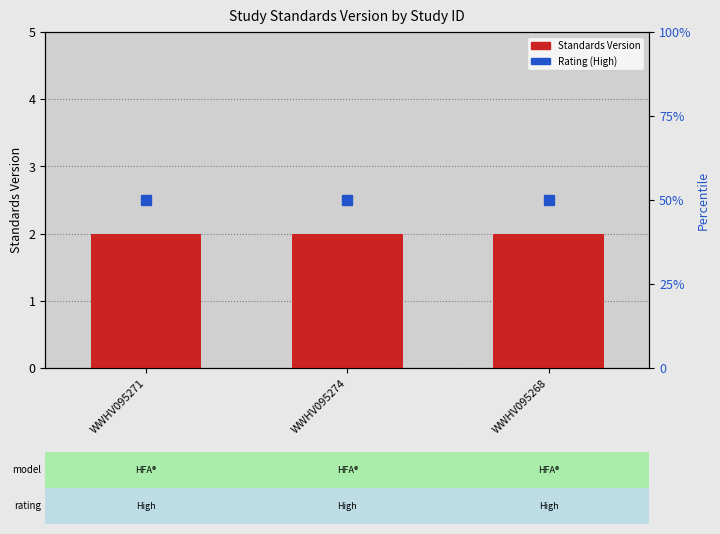

Which category has the lowest value across all series?

WWHV095271